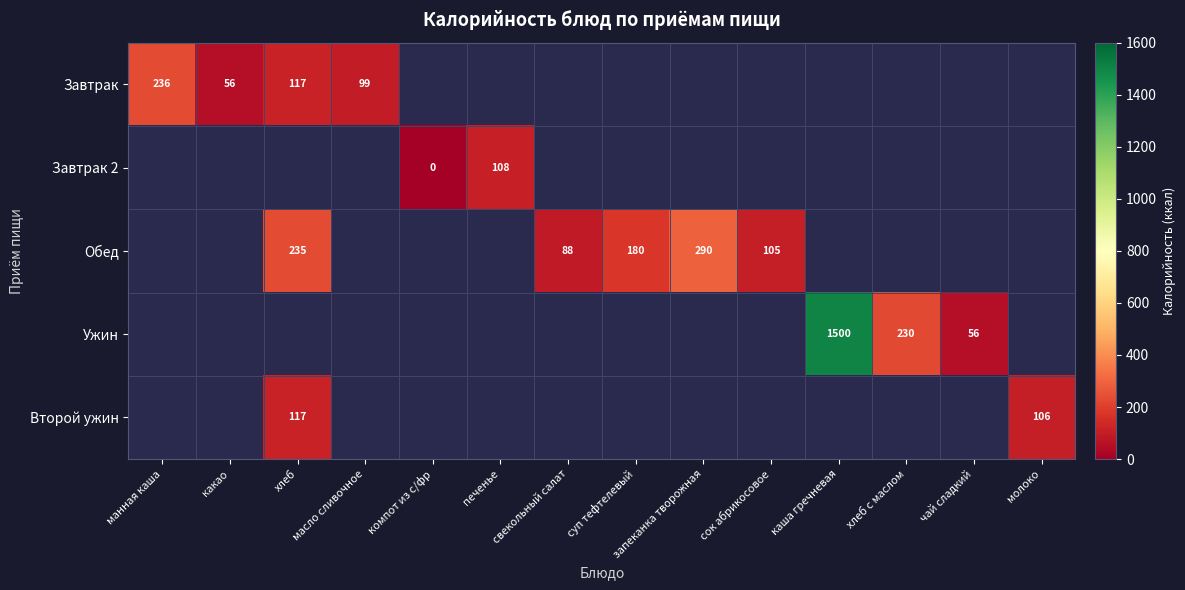

Is it true that Обед equals 79.4 at суп тефтелевый?

False